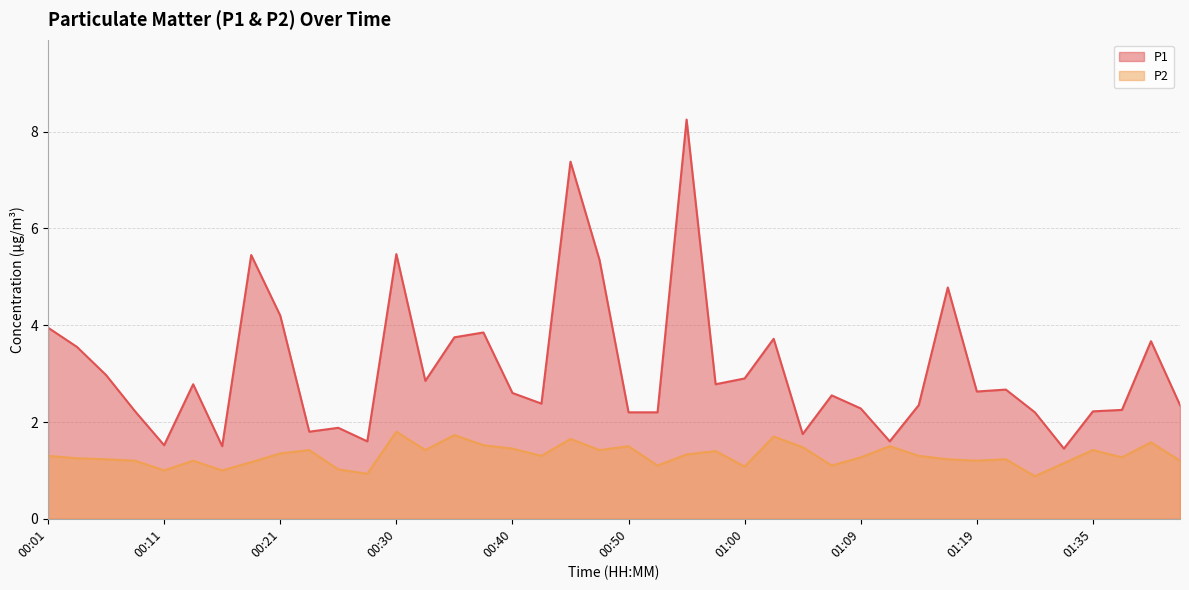

Which series has the widest spread of values?

P1